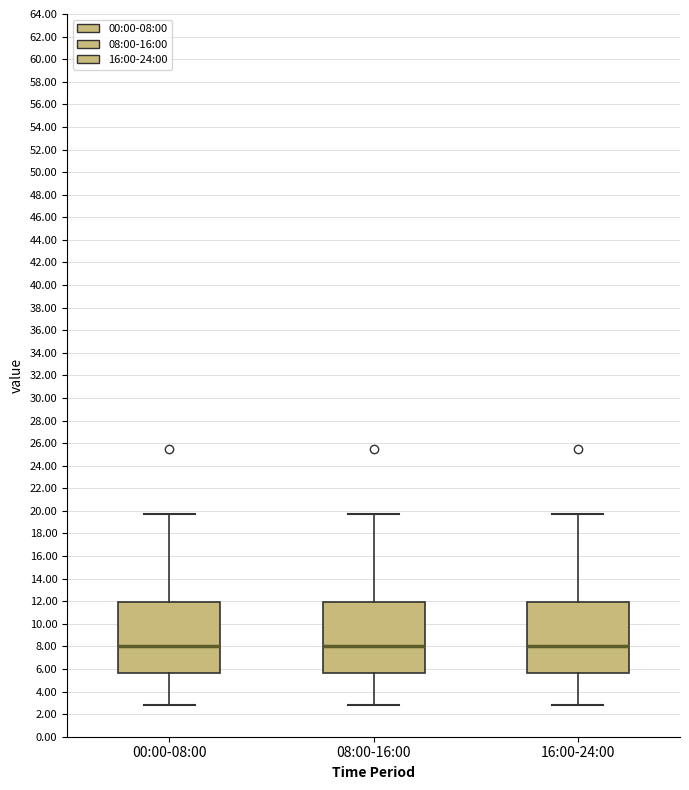

Reading left to right, transcribe this box plot: for each box, give where its median line is, the range the box spans, and where its two whiskers end, as read against the y-axis. The values are not printed on the chart, so give them approximately, as read against the axis.

00:00-08:00: median 8.0, box 5.6 to 12.0, whiskers 2.8 to 19.8
08:00-16:00: median 8.0, box 5.6 to 12.0, whiskers 2.8 to 19.8
16:00-24:00: median 8.0, box 5.6 to 12.0, whiskers 2.8 to 19.8